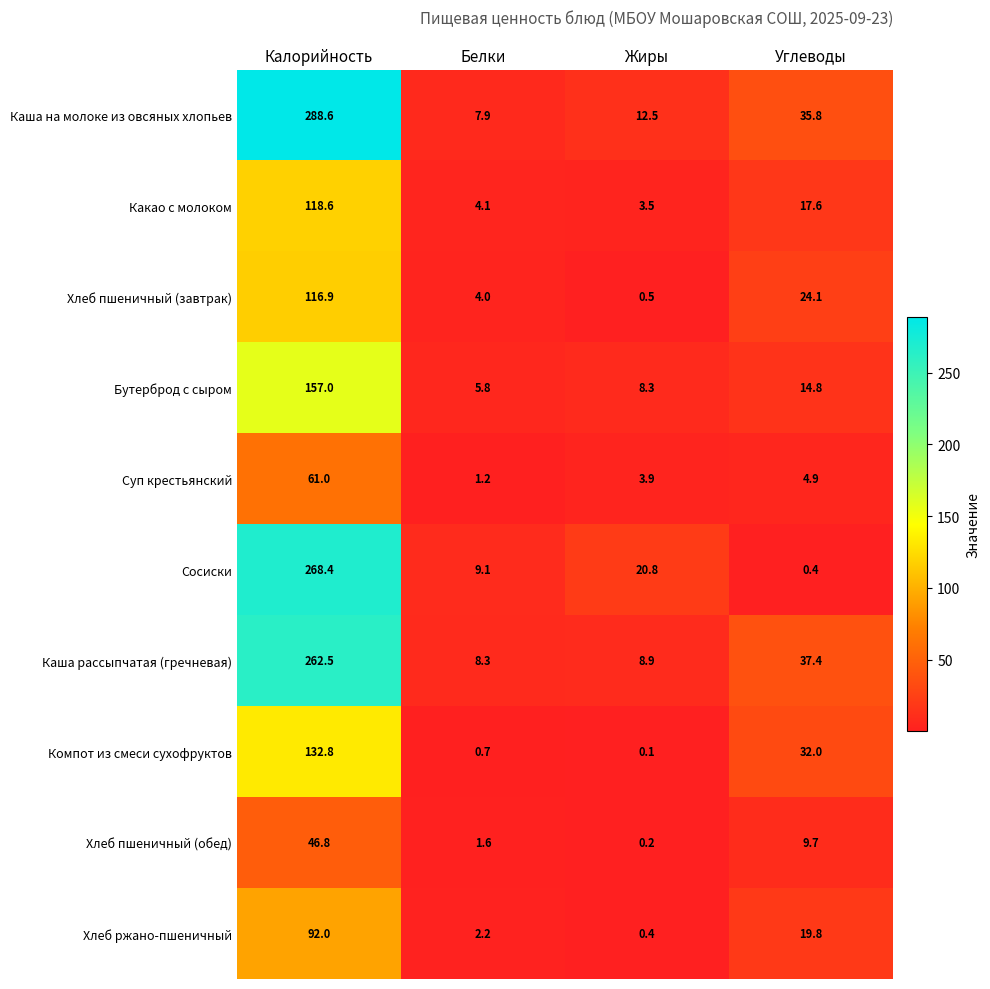

What is the maximum value shown in the chart?

288.6